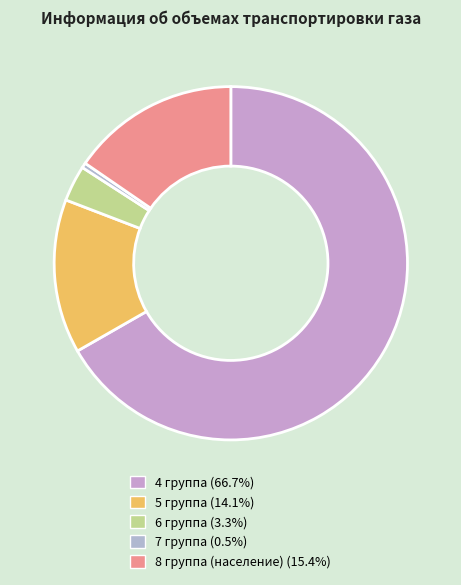

Which category accounts for the majority?

4 группа